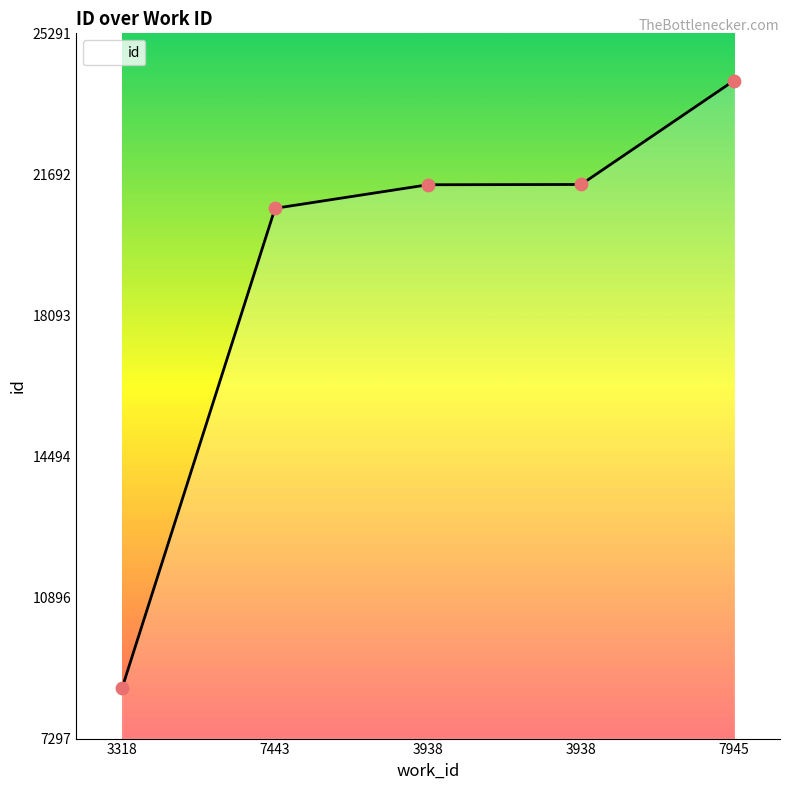

What is the change in value from 3938 to 7945?

+2652